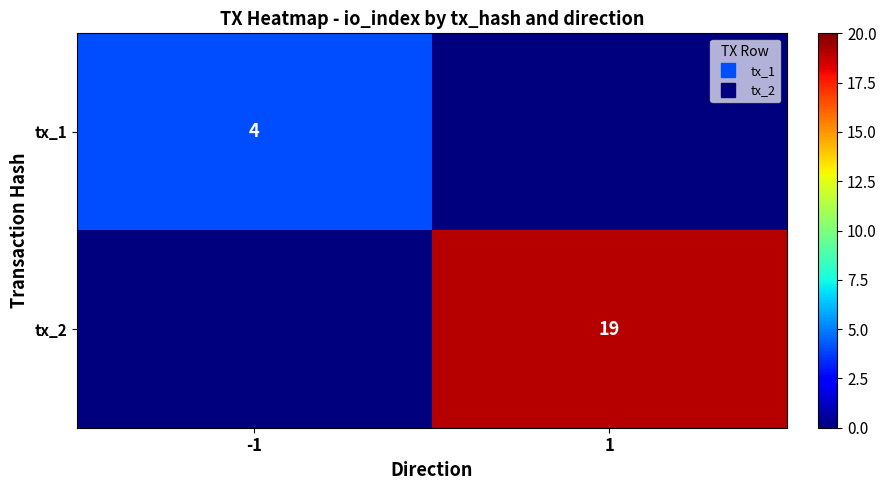

List the series in order of their peak value, lowest first.

tx_1, tx_2